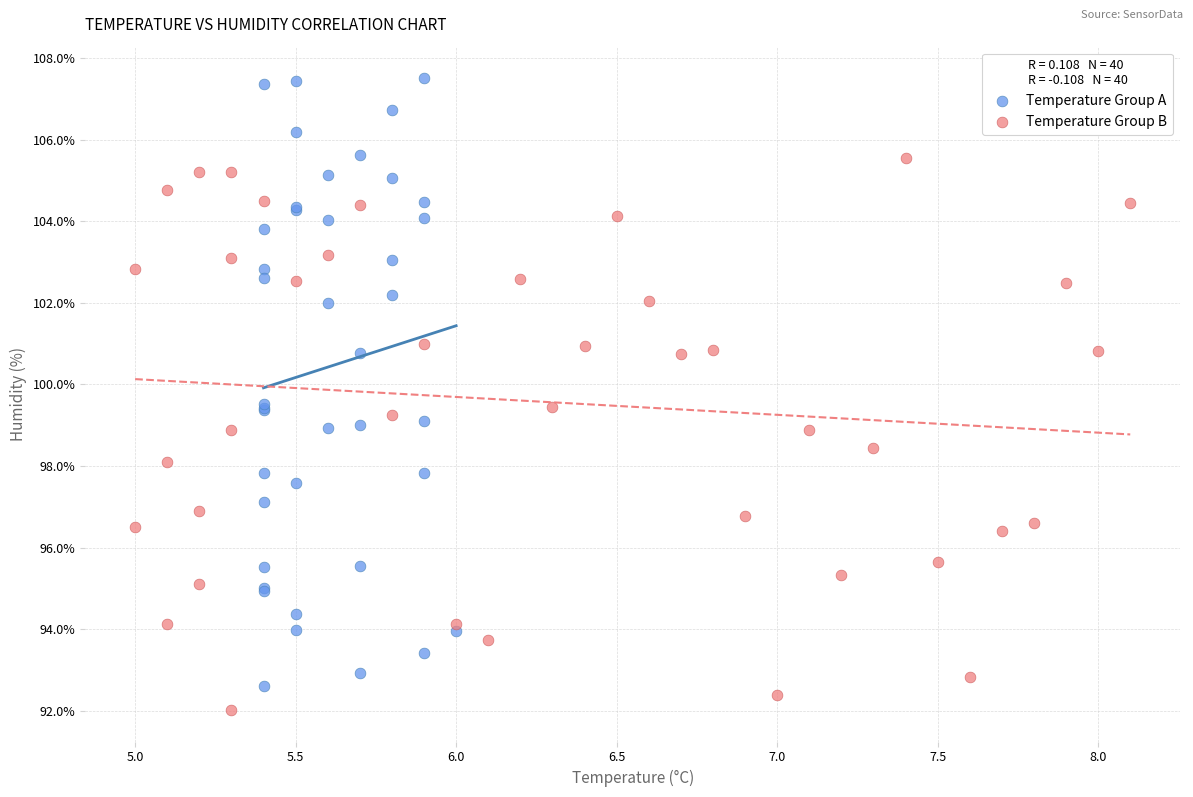

Which series has the largest Y range (max minus min)?

Temperature Group A